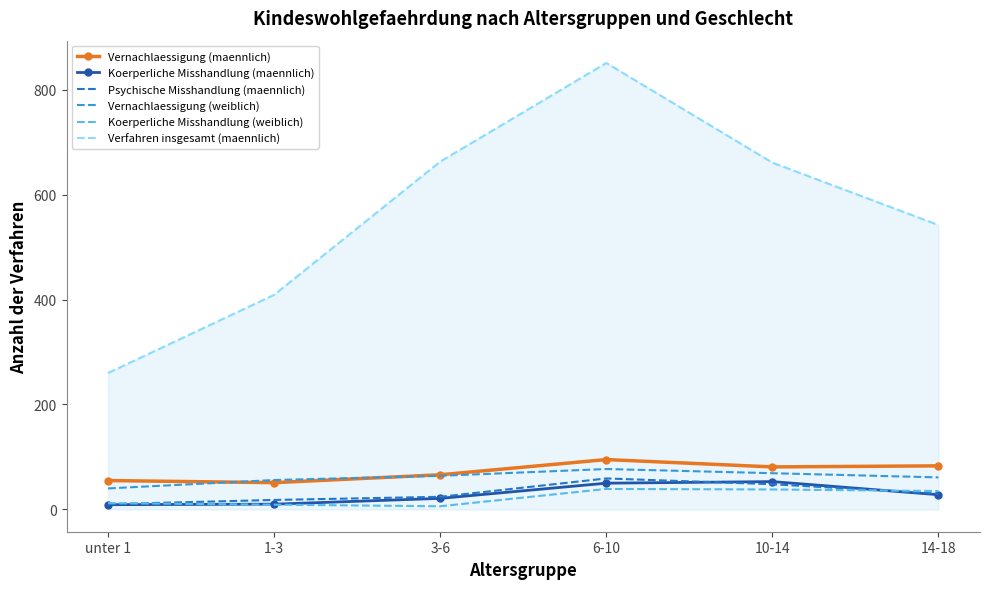

At how many categories does at least one series exceed 238?

6